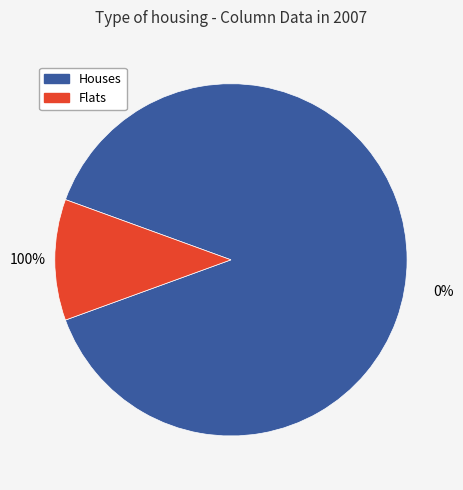

To the nearest percent, what is the combined percentage of 8 and 16?

9%